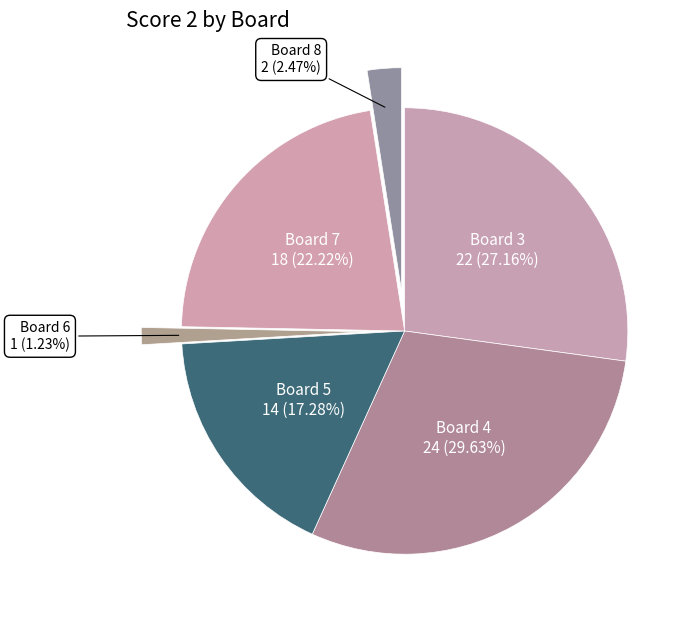

Is there any slice that represents more than half of the pie?

No